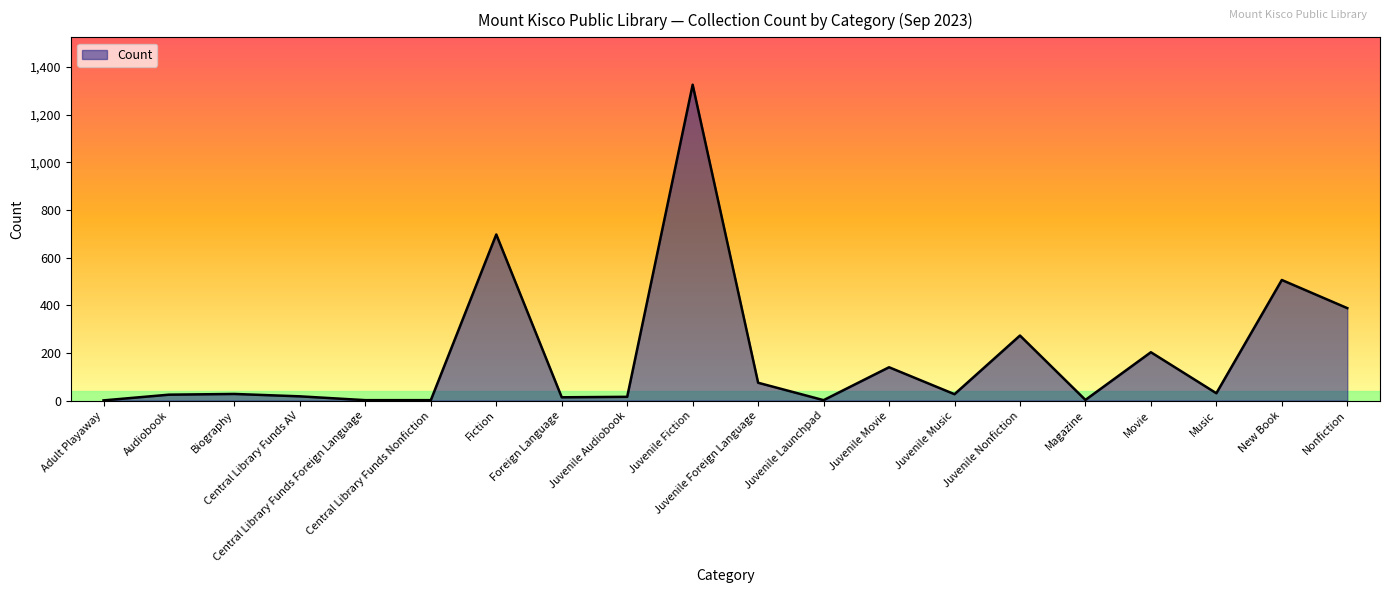

What is the sum of the values at Central Library Funds Foreign Language and Foreign Language?

16